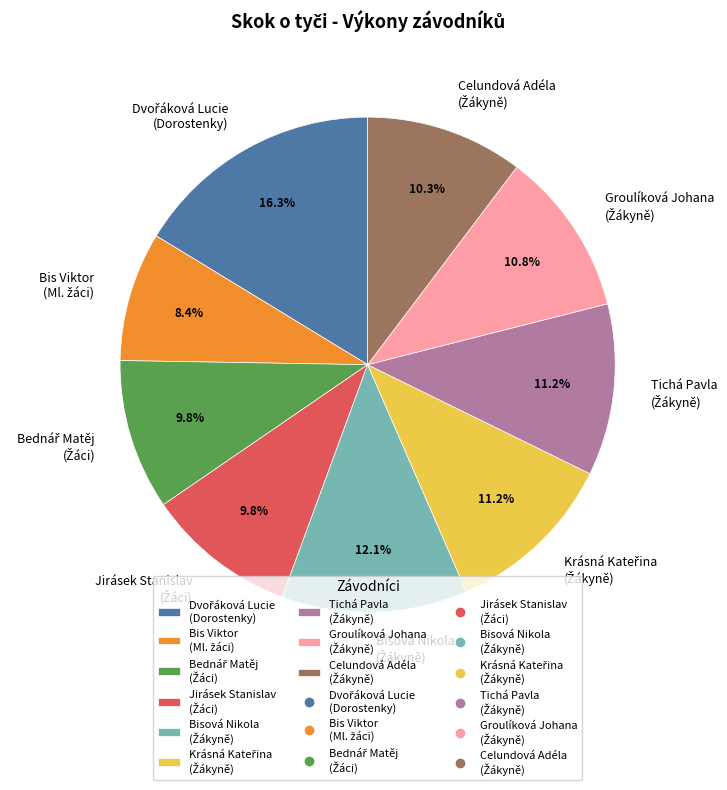

To the nearest percent, what is the average slice percentage?

11%